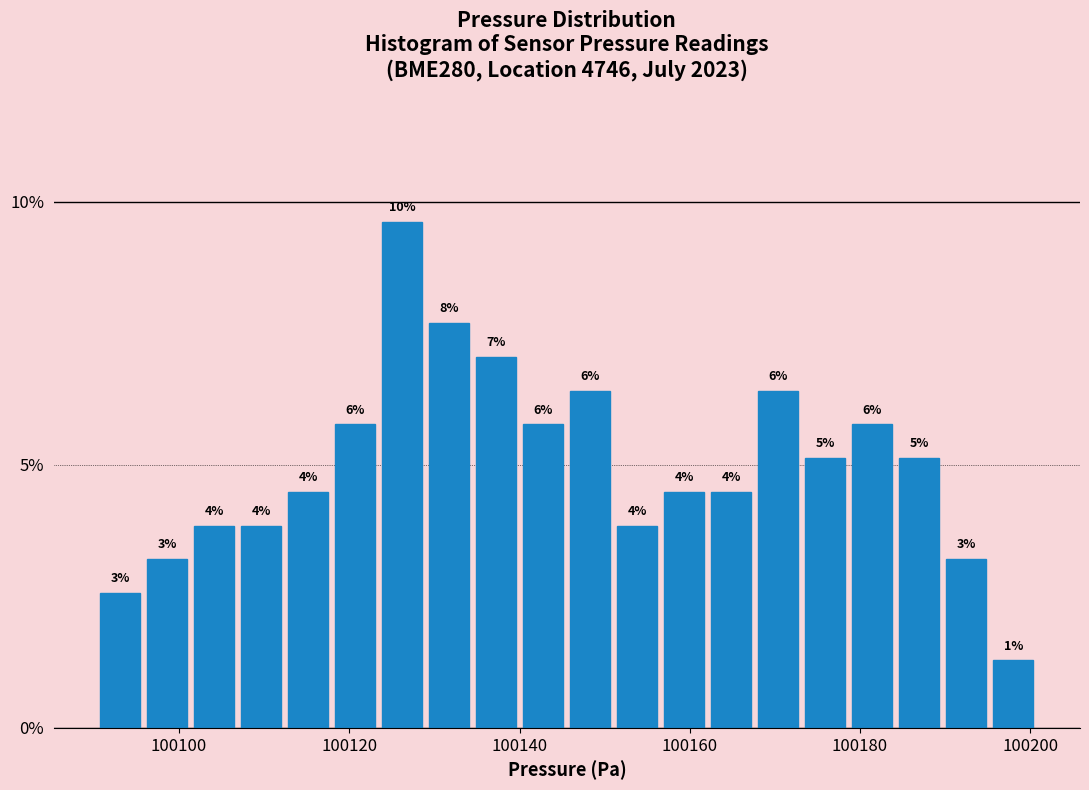

Read against the x-axis, roughly where is the centre of the tallest bar?

100126